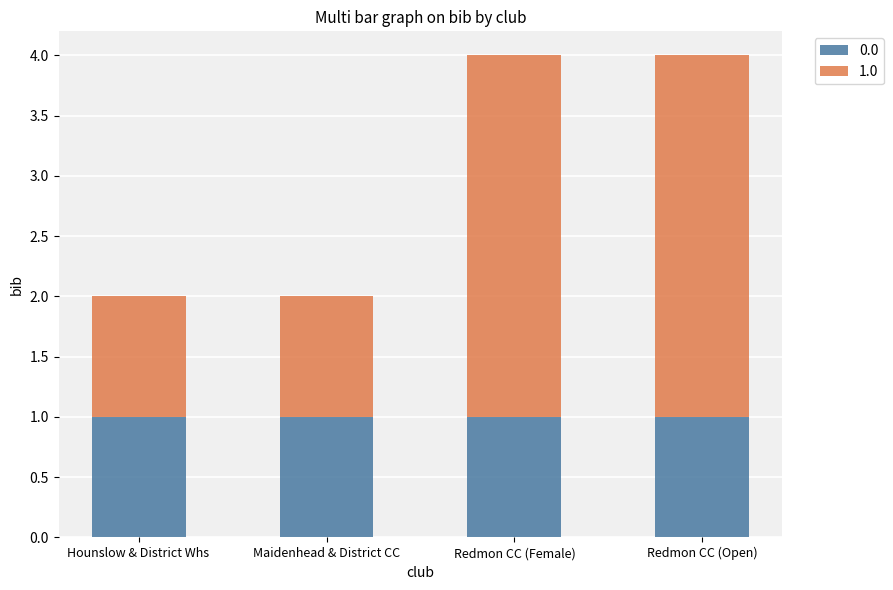

What is the sum of all 0.0 values?

4